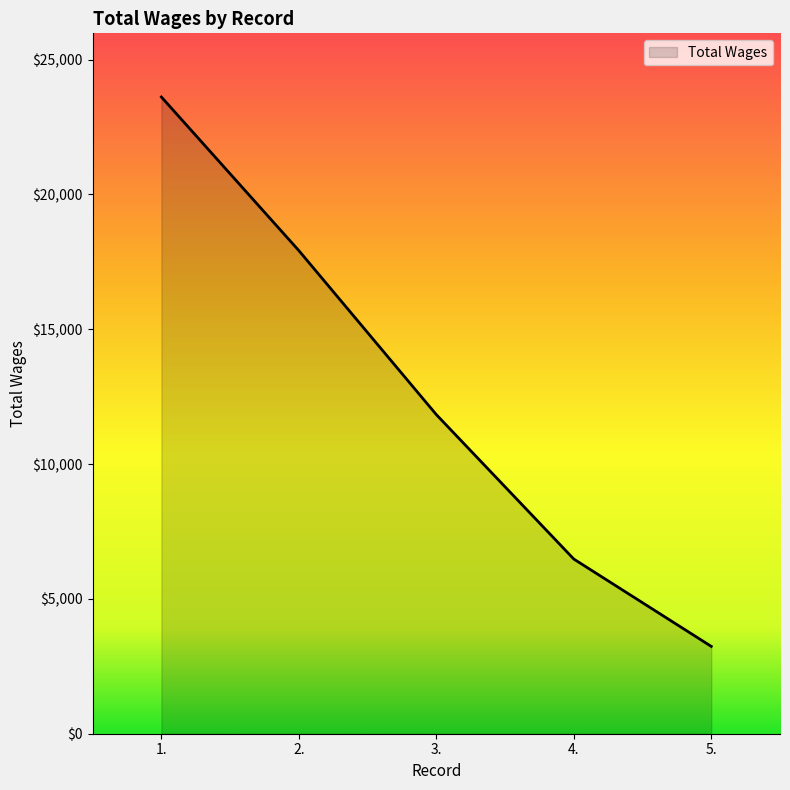

Reading right to left, what are all the values shown in this chart?

5.=3238.3	4.=6476.7	3.=11832.6	2.=17913.8	1.=23609.9